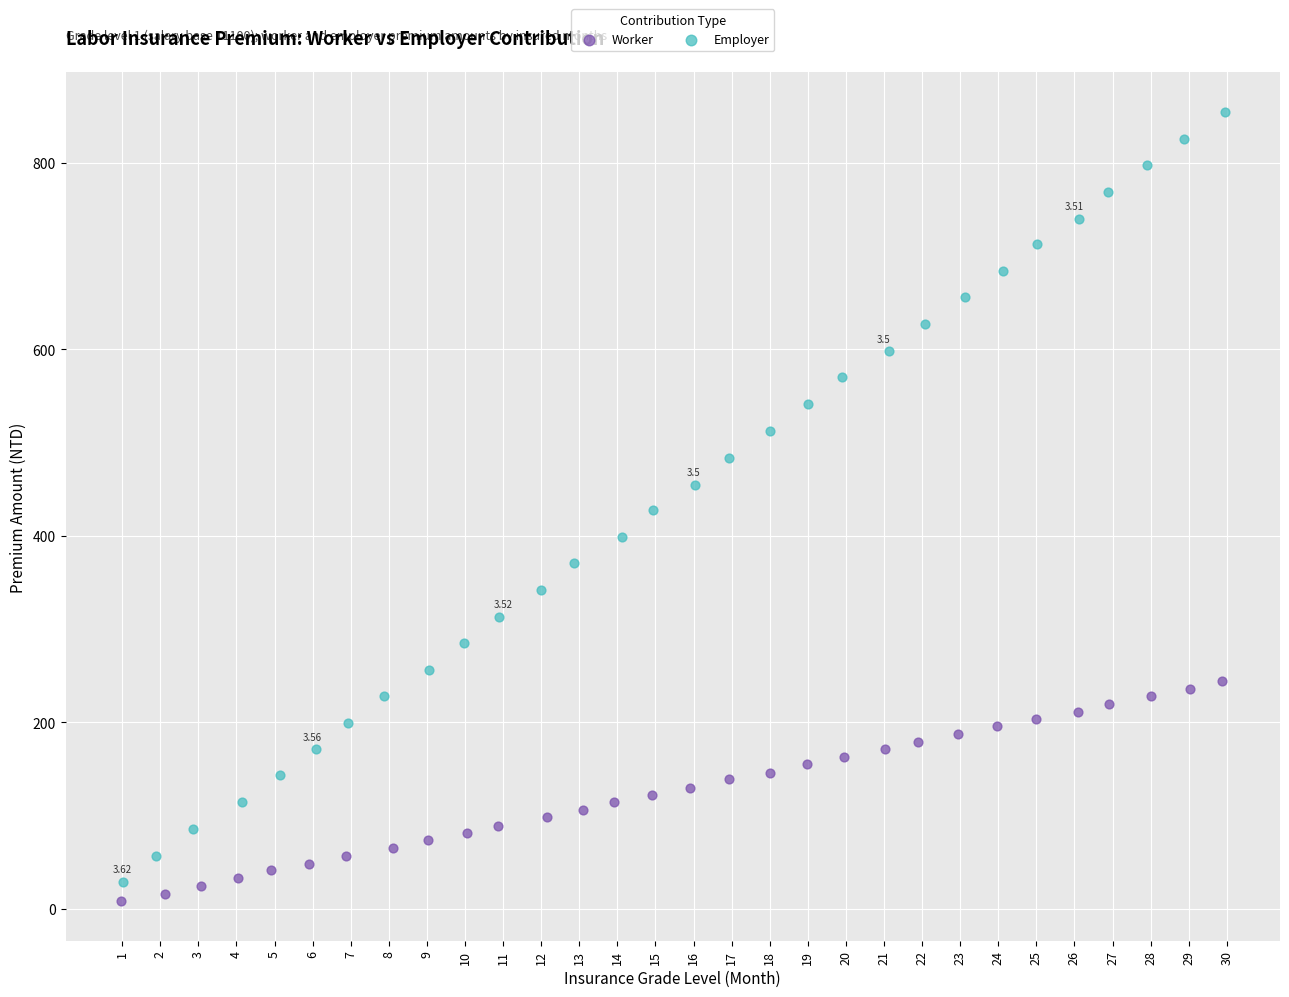

Which series reaches the maximum Y coordinate?

Employer